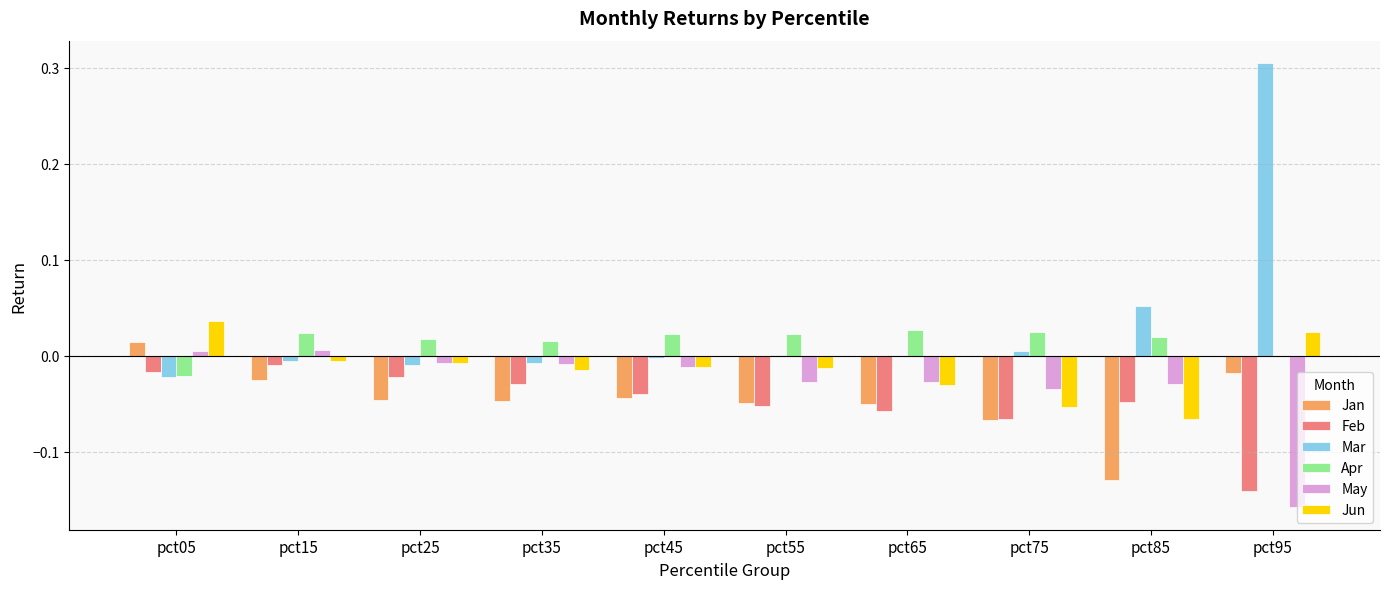

Are the bars grouped side by side (vs. stacked)?

Yes